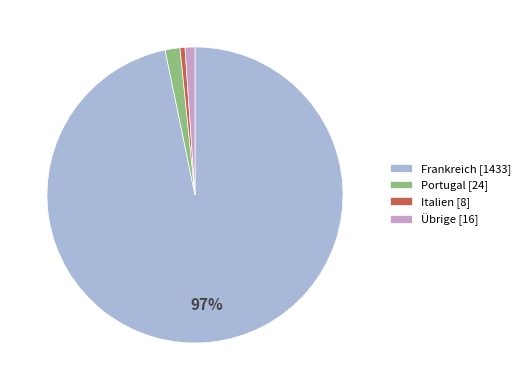

True or false: Frankreich [1433] accounts for 83% of the total.

False